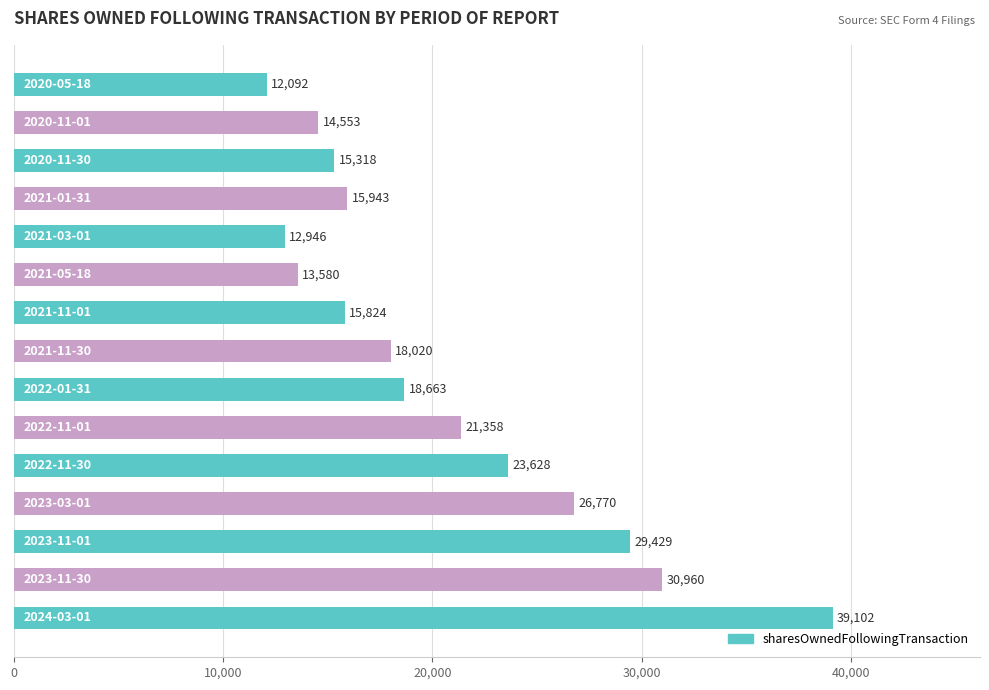

Reading bottom to top, what are all the values shown in this chart?

39102	30960	29429	26770	23628	21358	18663	18020	15824	13580	12946	15943	15318	14553	12092